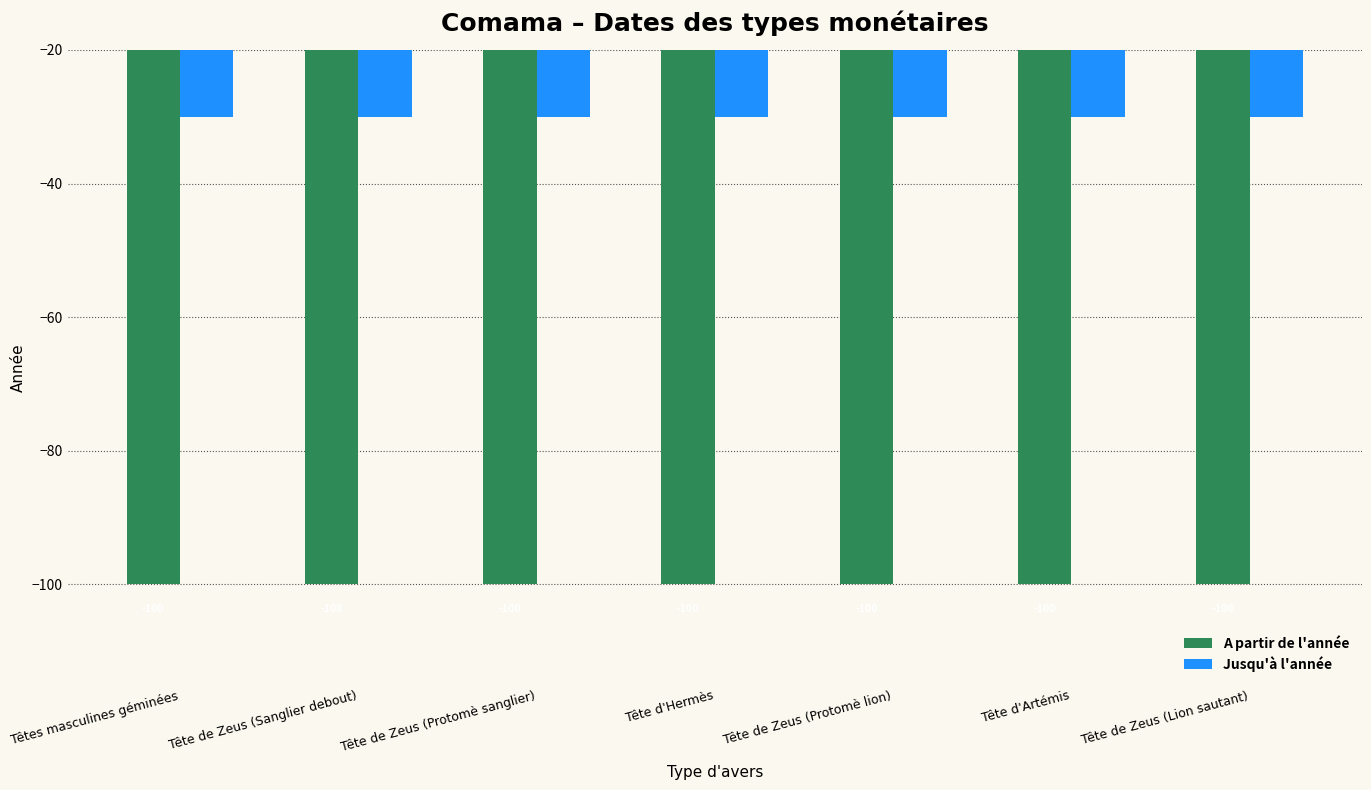

Is the value of Jusqu'à l'année at Tête de Zeus (Protomè sanglier) greater than the value of A partir de l'année at Tête de Zeus (Protomè lion)?

Yes